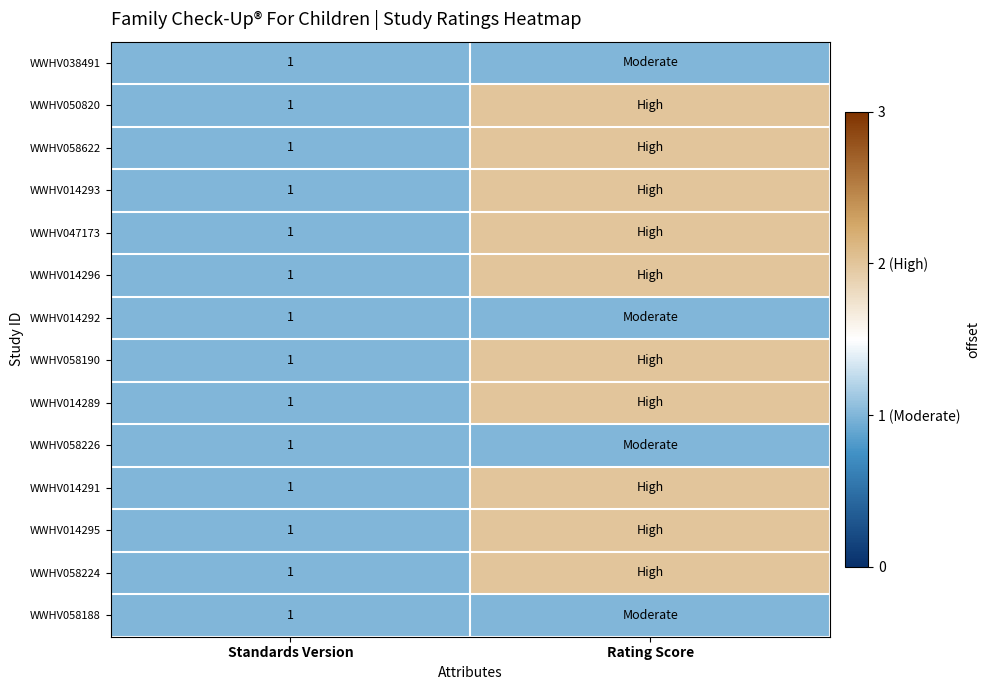

The WWHV014293 series shows 2 at Standards Version. True or false?

False